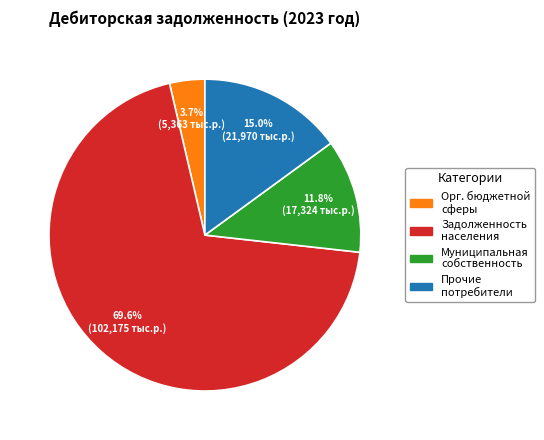

Is there a majority slice in this chart?

Yes